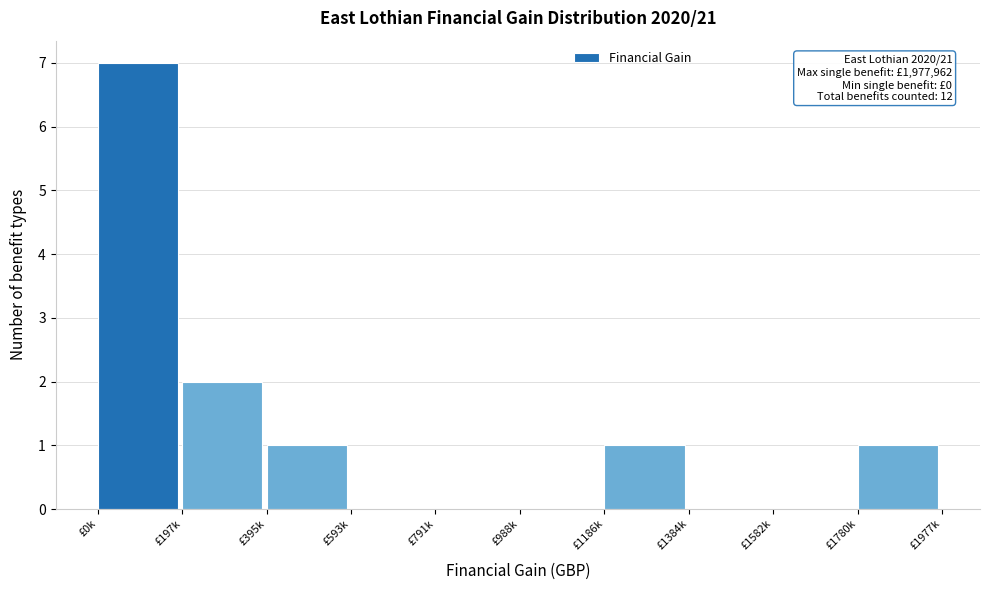

Reading left to right, extract all data points from this chart.

£0k=7	£197k=2	£395k=1	£593k=0	£791k=0	£988k=0	£1186k=1	£1384k=0	£1582k=0	£1780k=1